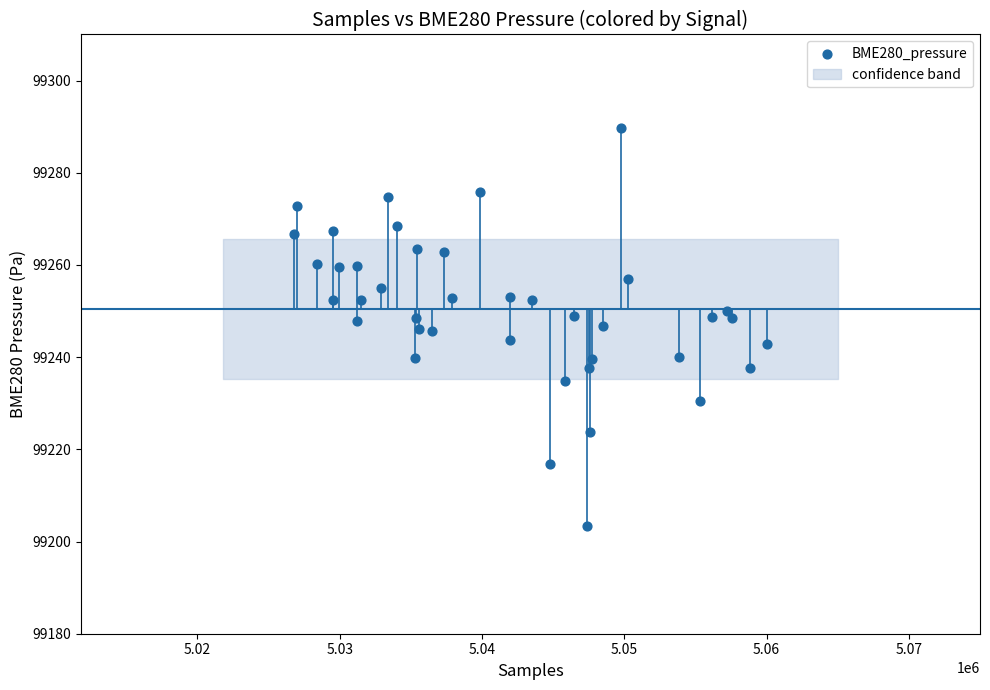

What is the range of X values (max minus min)?

33175.0